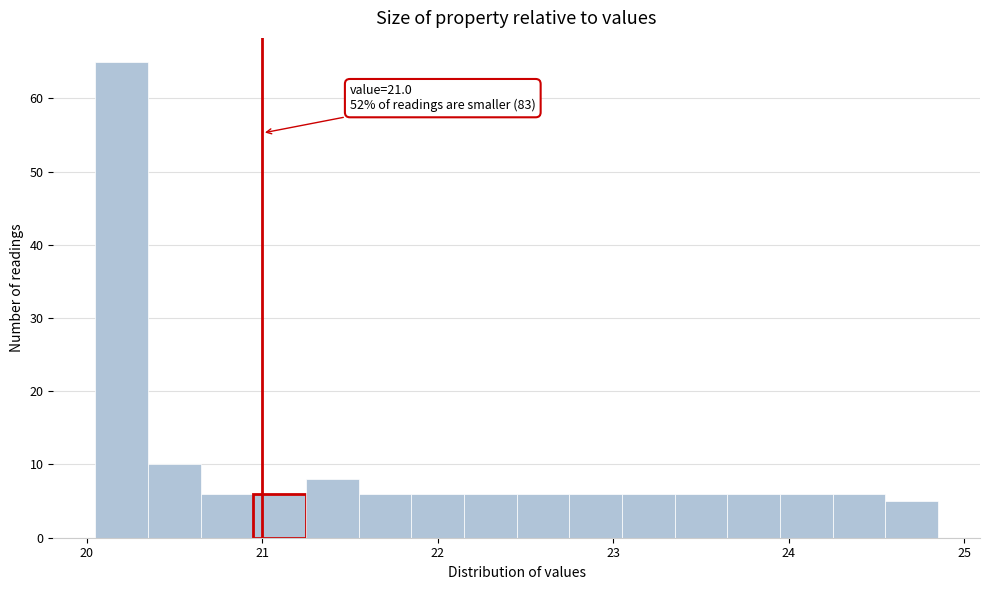

Read against the x-axis, roughly where is the centre of the tallest bar?

20.2